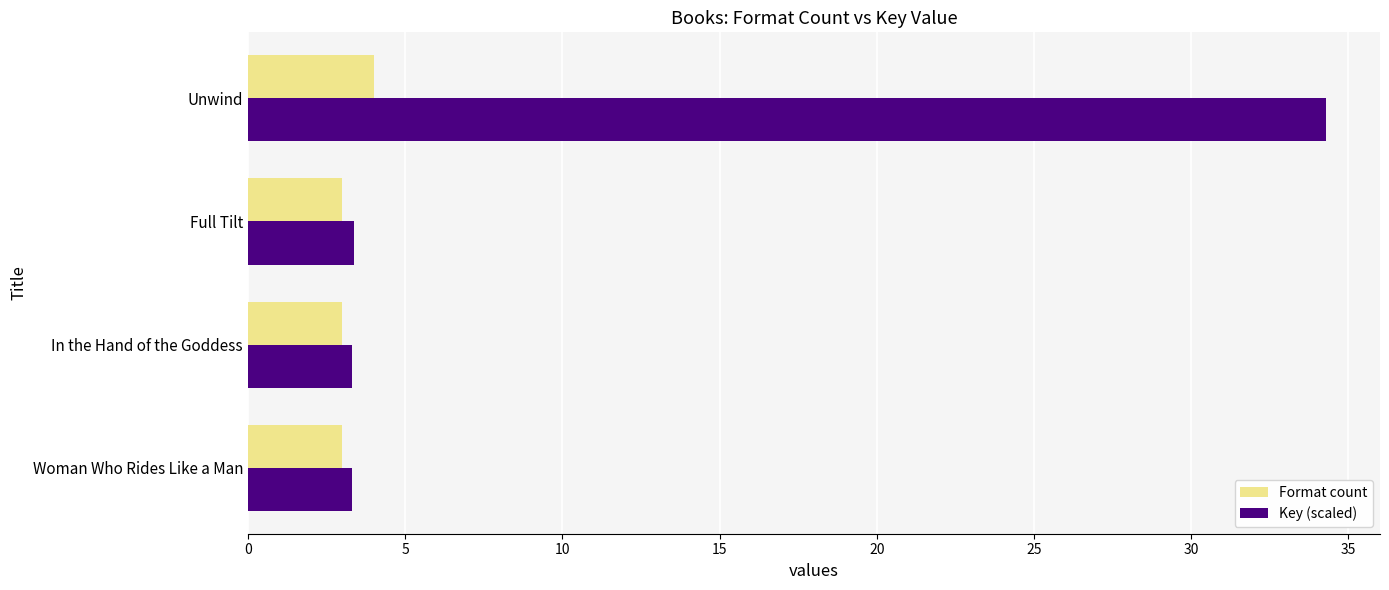

What is the spread (max minus min) of values at Woman Who Rides Like a Man?

0.3